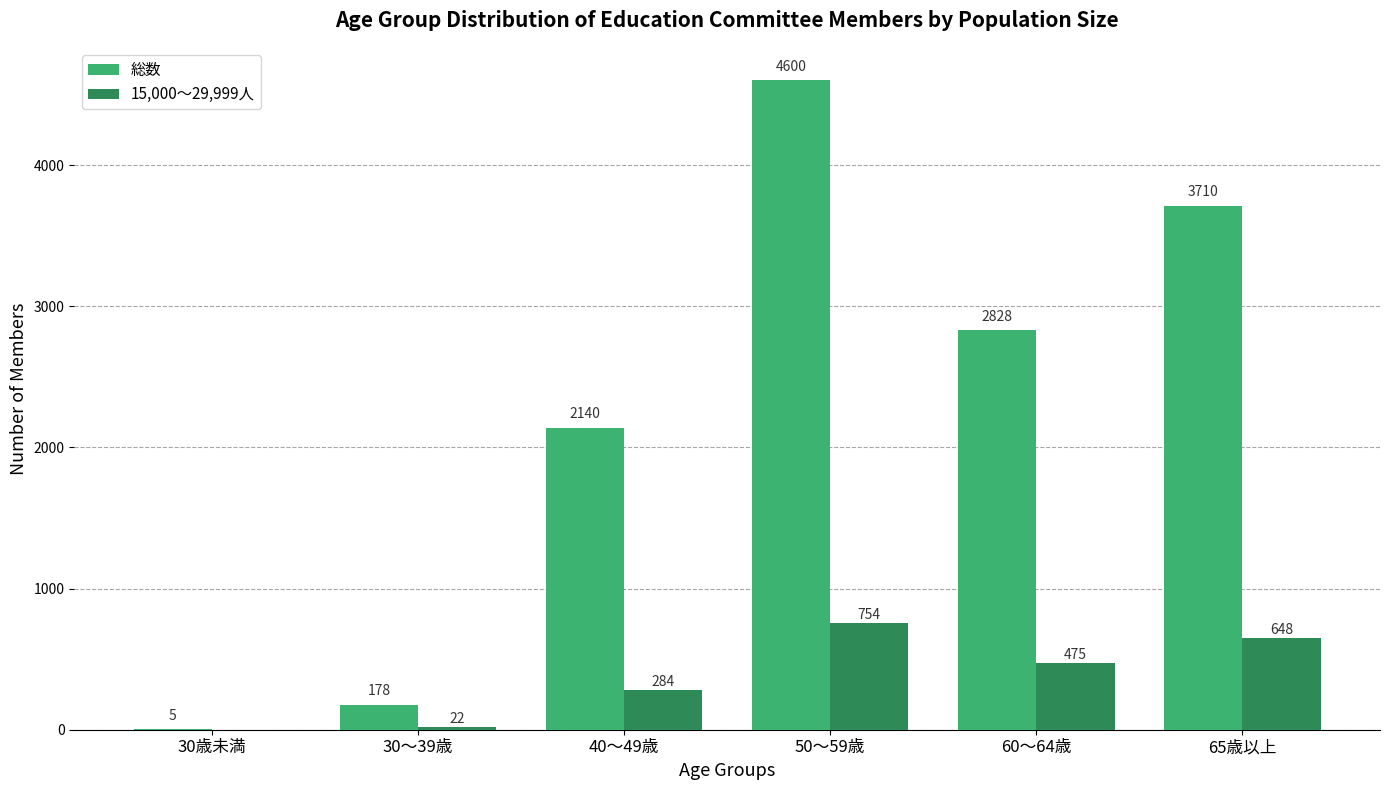

How many groups of bars are there?

6